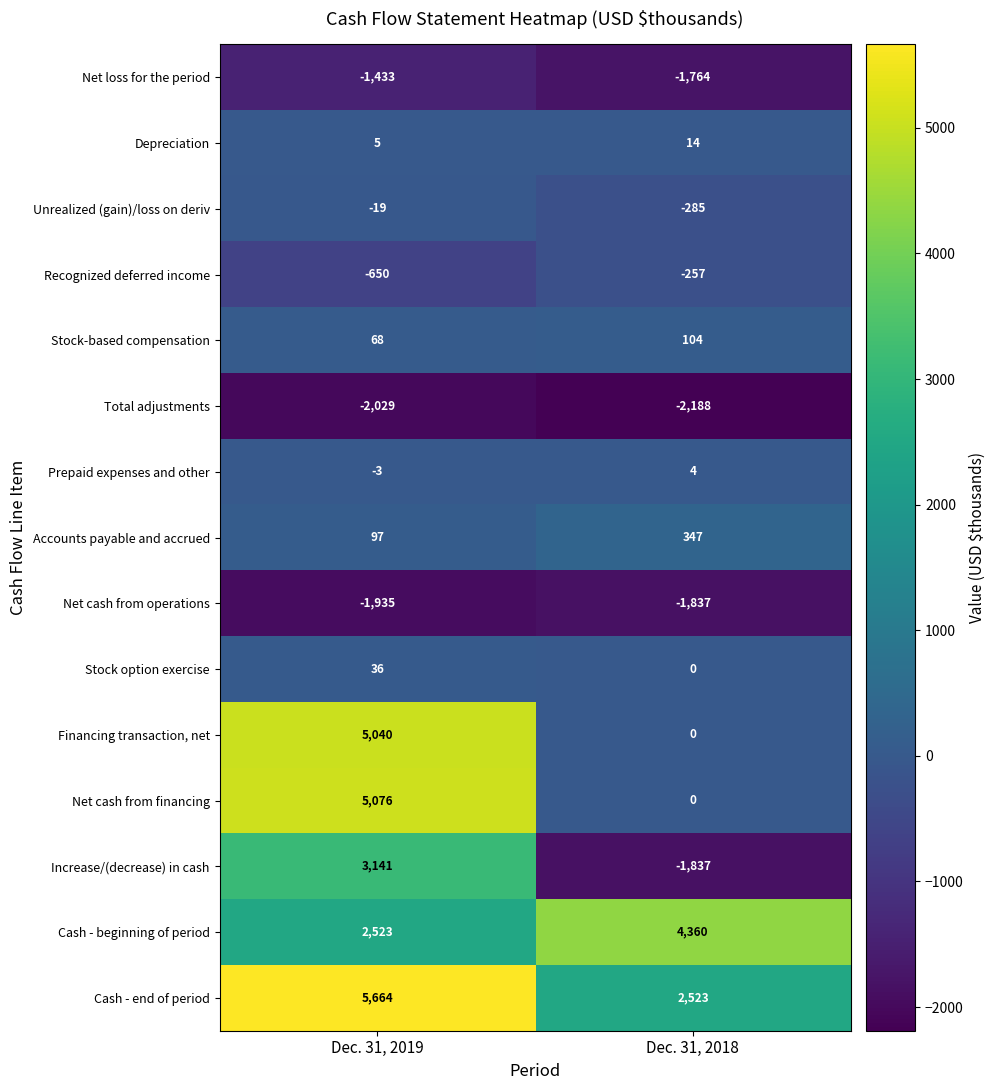

Which series has the widest spread of values?

Net cash from financing